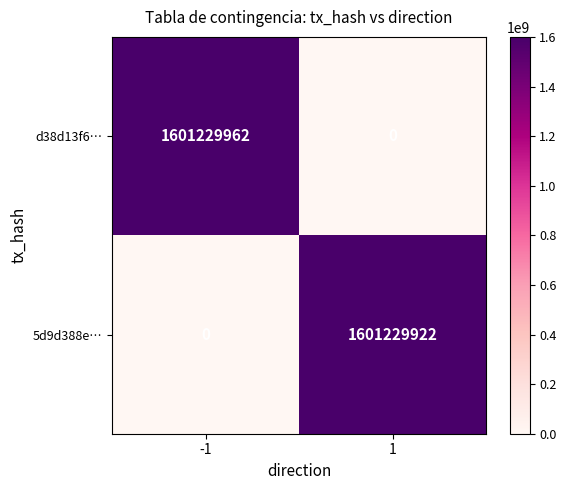

True or false: 5d9d388e… has a value of 1601229922 at 1.

True